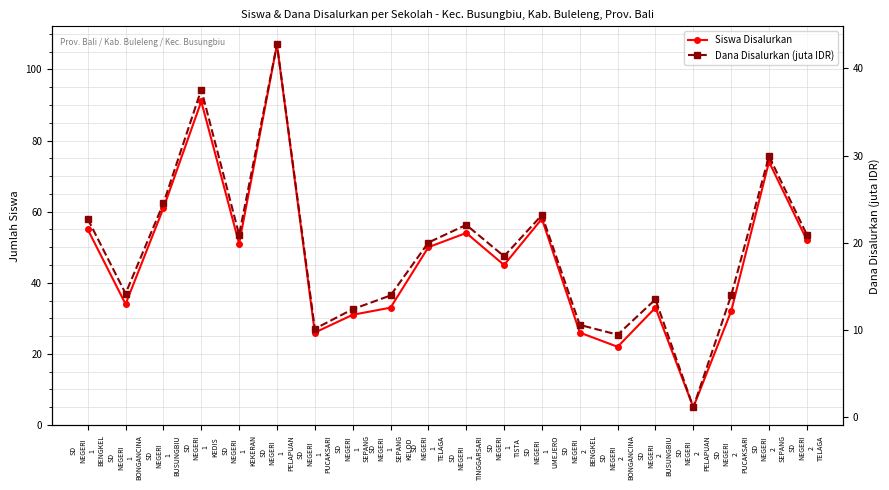

True or false: Siswa Disalurkan has more than 0 points higher than both neighbors.

True